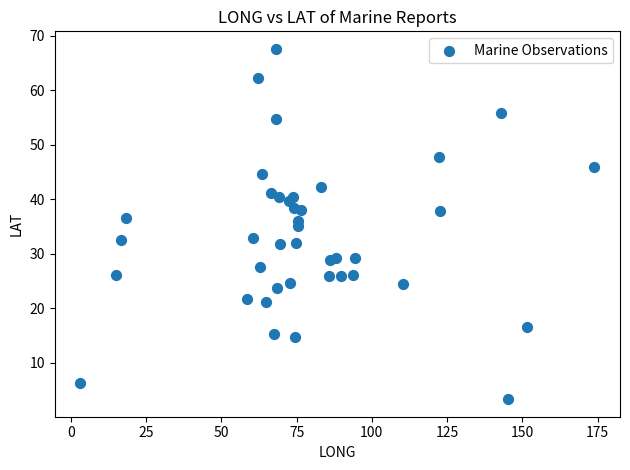

What is the range of X values (max minus min)?

170.7